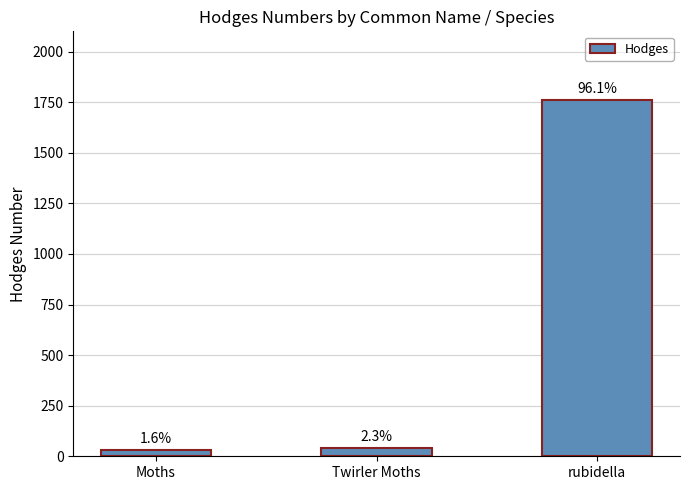

Between rubidella and Twirler Moths, which is larger?

rubidella